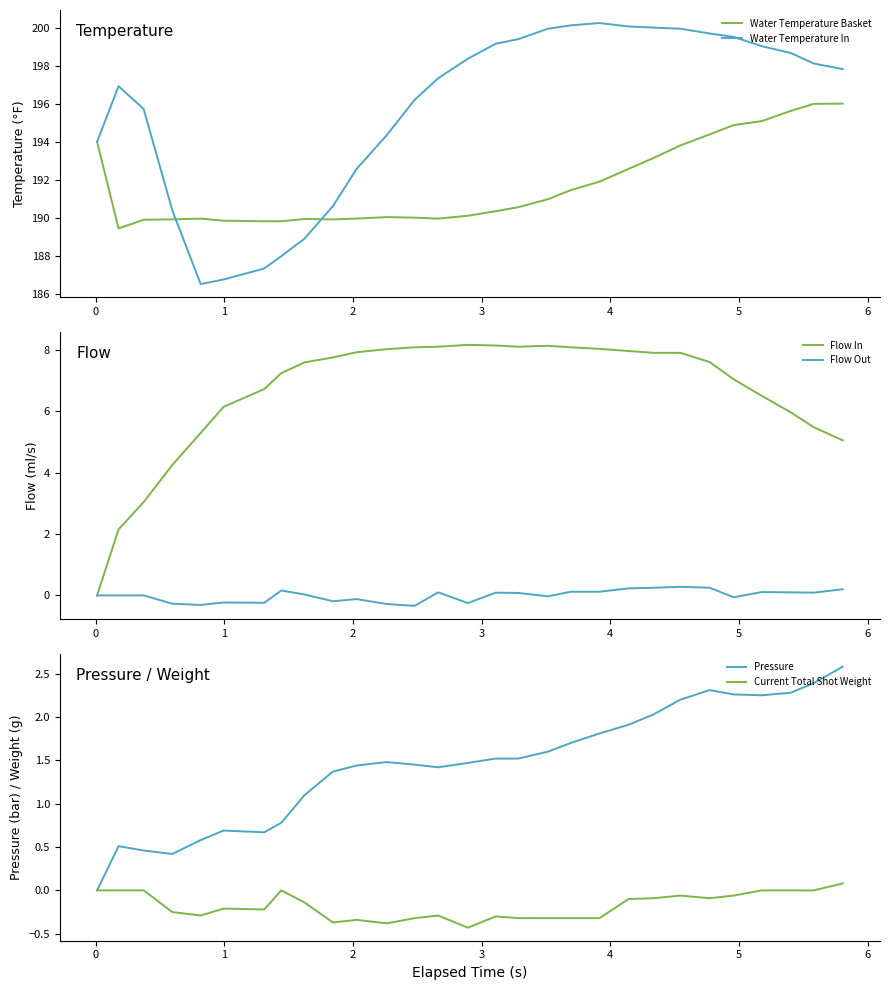

How many intersections are there between Water Temperature Basket and Water Temperature In?

2